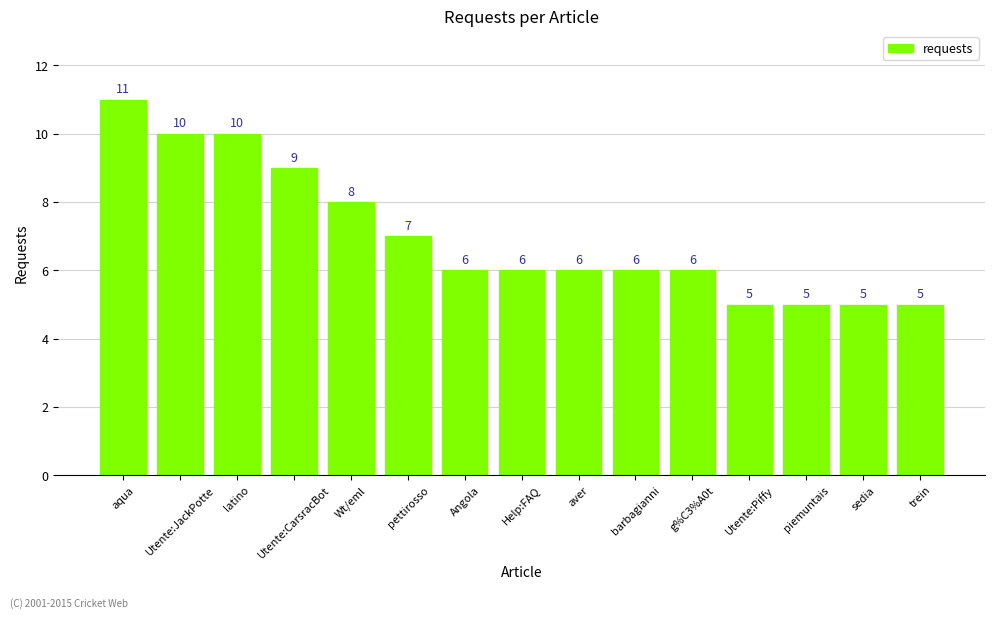

What is the difference between the maximum and minimum values?

6